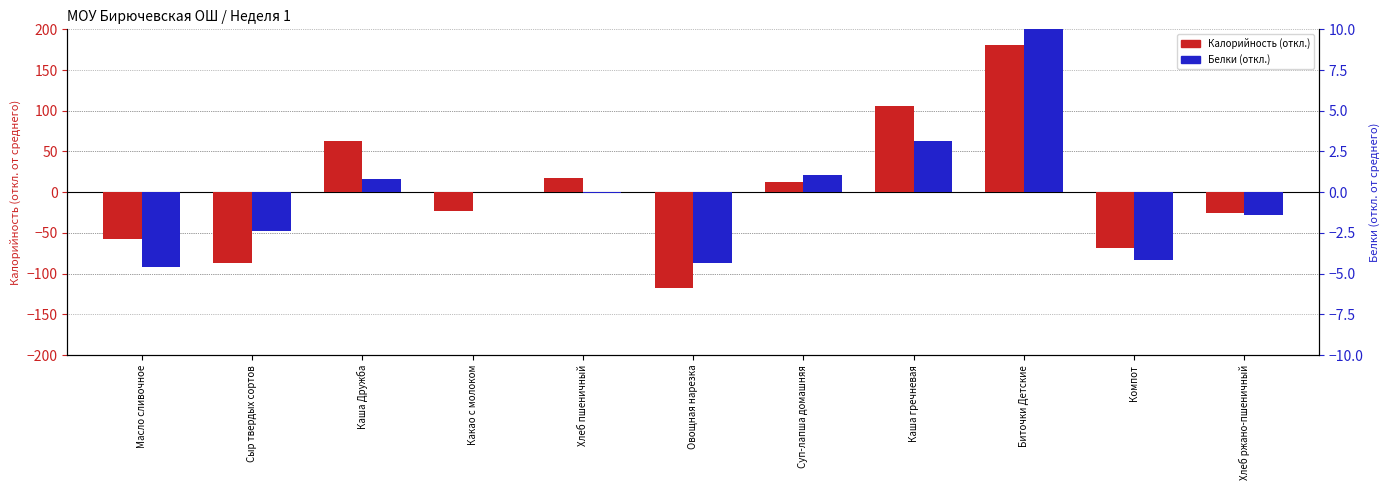

What is the minimum value shown in the chart?

-117.4